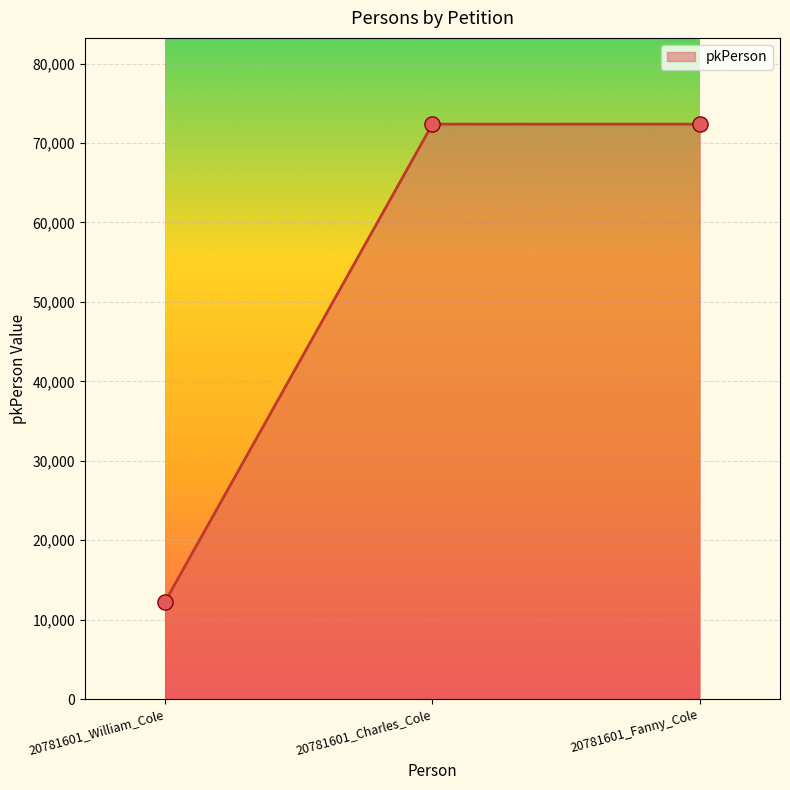

What is the change in value from 20781601_Charles_Cole to 20781601_Fanny_Cole?

+1